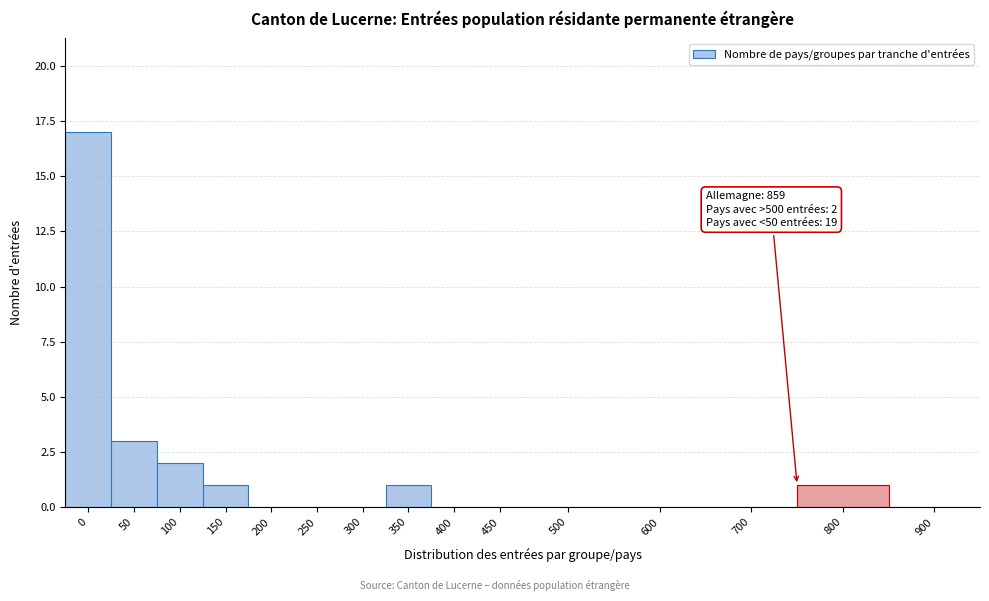

Reading right to left, what are all the values shown in this chart?

900=0	800=1	700=0	600=0	500=0	450=0	400=0	350=1	300=0	250=0	200=0	150=1	100=2	50=3	0=17